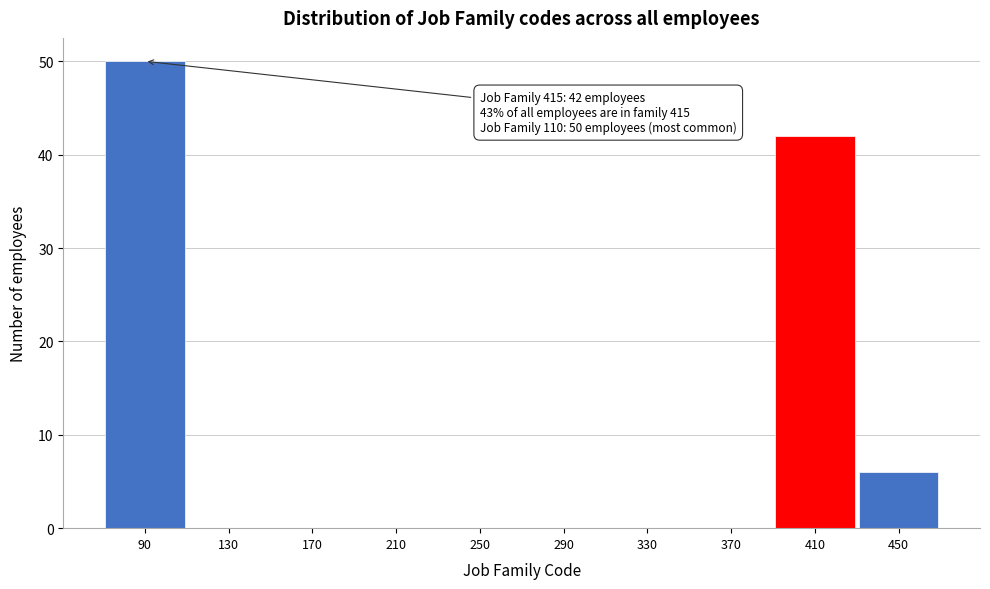

Reading left to right, transcribe all the data shown in this chart.

90=50	130=0	170=0	210=0	250=0	290=0	330=0	370=0	410=42	450=6